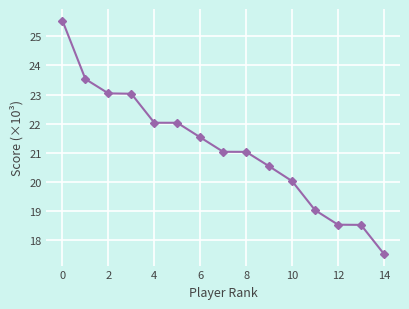

What is the value of the 6th point from the left?

22.0